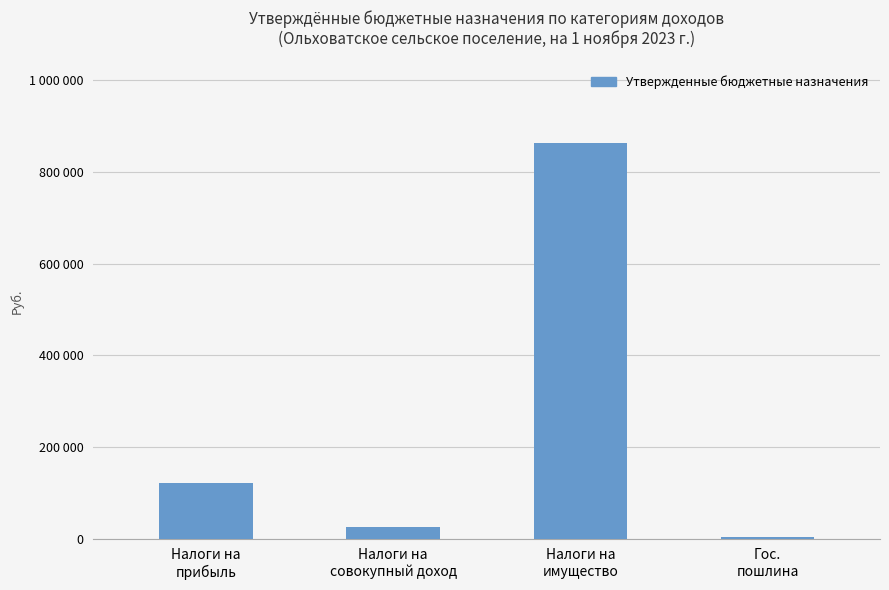

What position from the right is Гос.
пошлина?

1